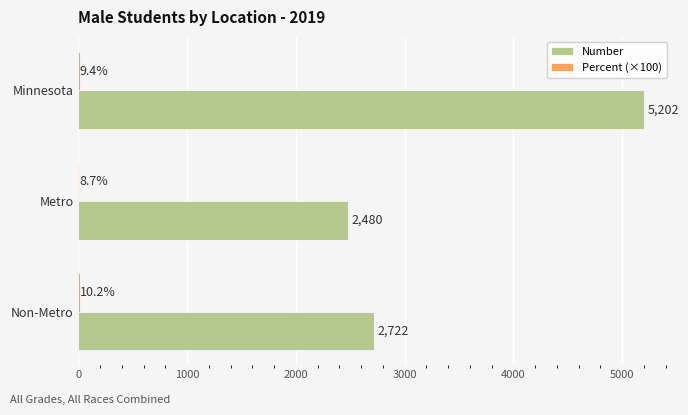

What is the sum of the Number values at Minnesota and Non-Metro?

7924.0